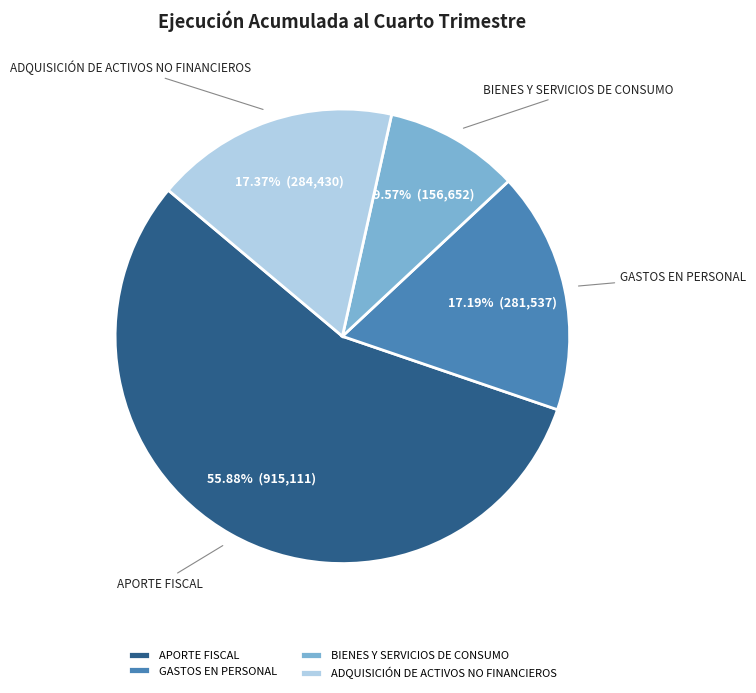

Combined, what portion of the pie is BIENES Y SERVICIOS DE CONSUMO and APORTE FISCAL?

65.4%